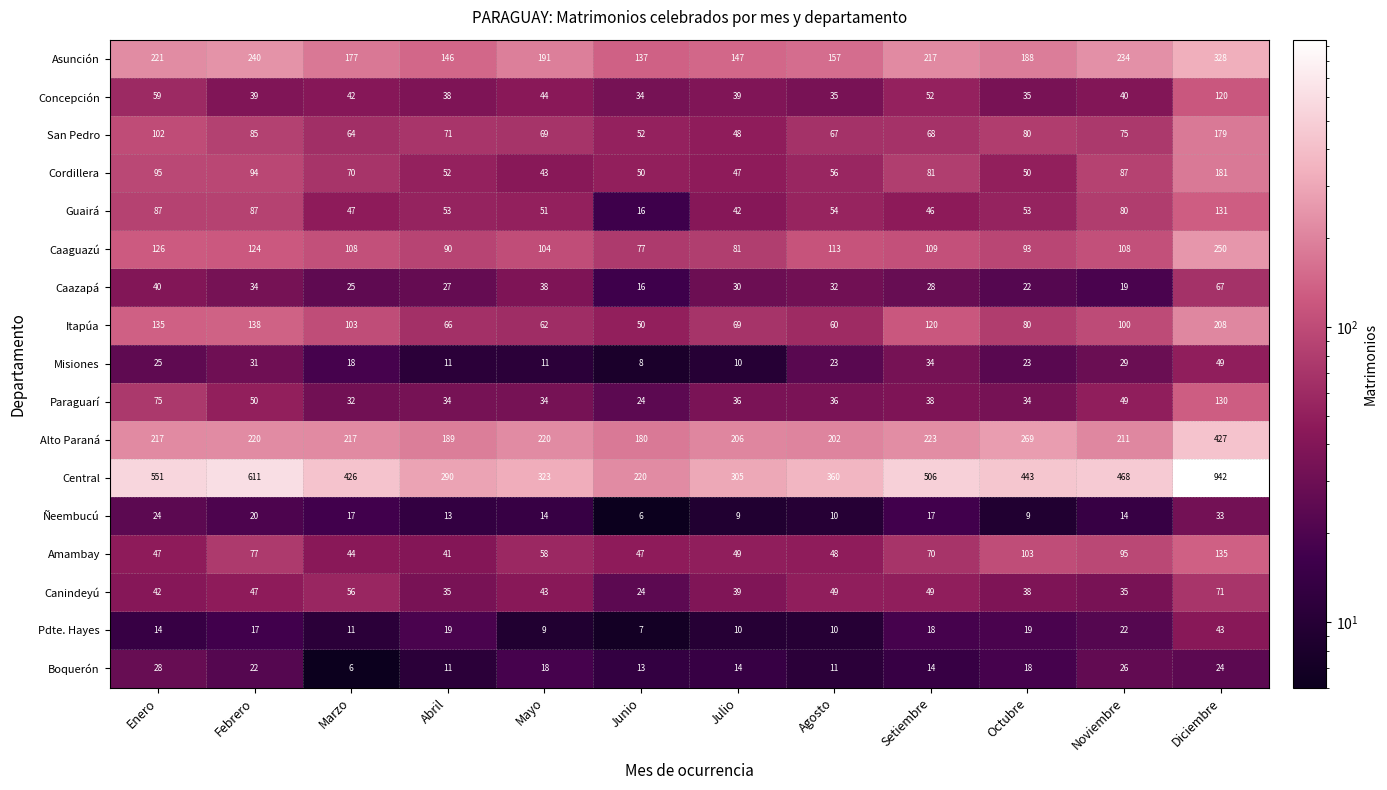

True or false: Concepción has a value of 17 at Abril.

False